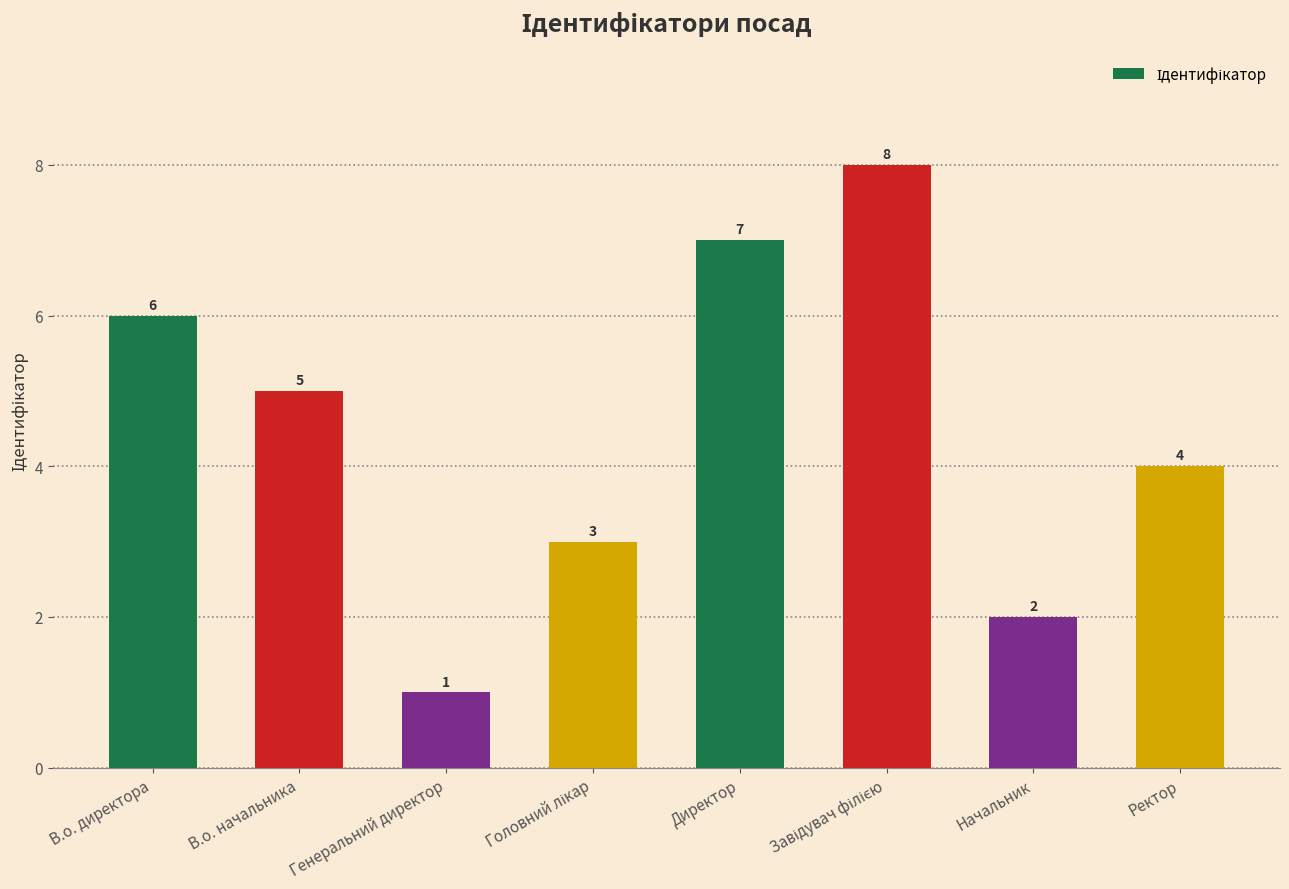

Reading right to left, extract all data points from this chart.

4	2	8	7	3	1	5	6